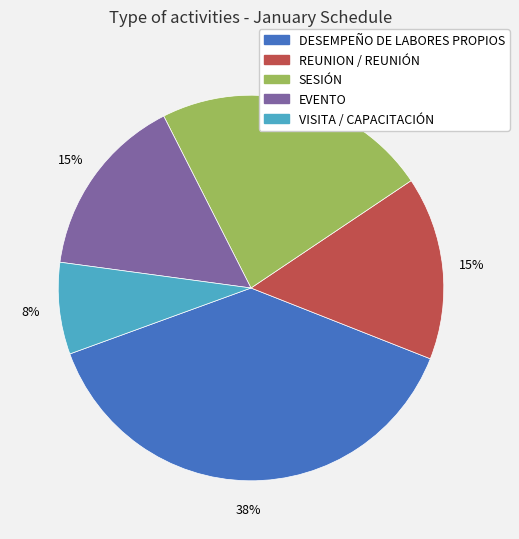

What is the smallest slice in the pie chart?

VISITA / CAPACITACIÓN